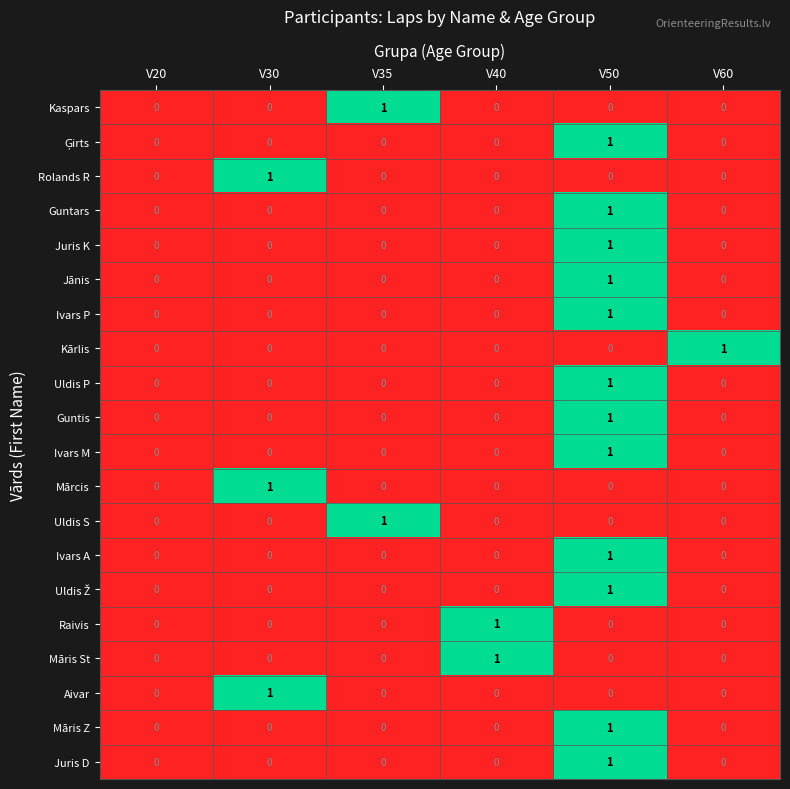

The Māris St series shows 0 at V50. True or false?

True